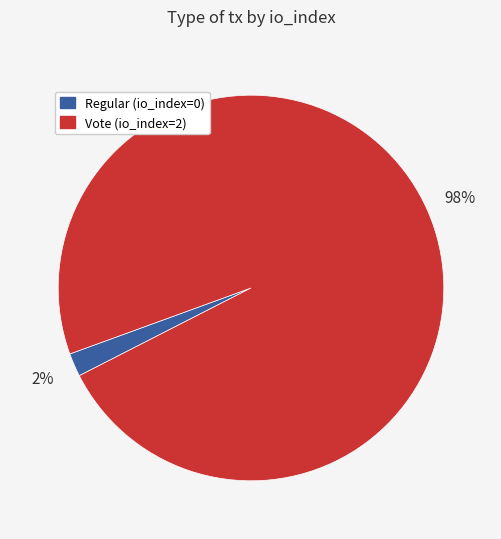

To the nearest percent, what is the difference between the largest and smallest slice percentages?

96%